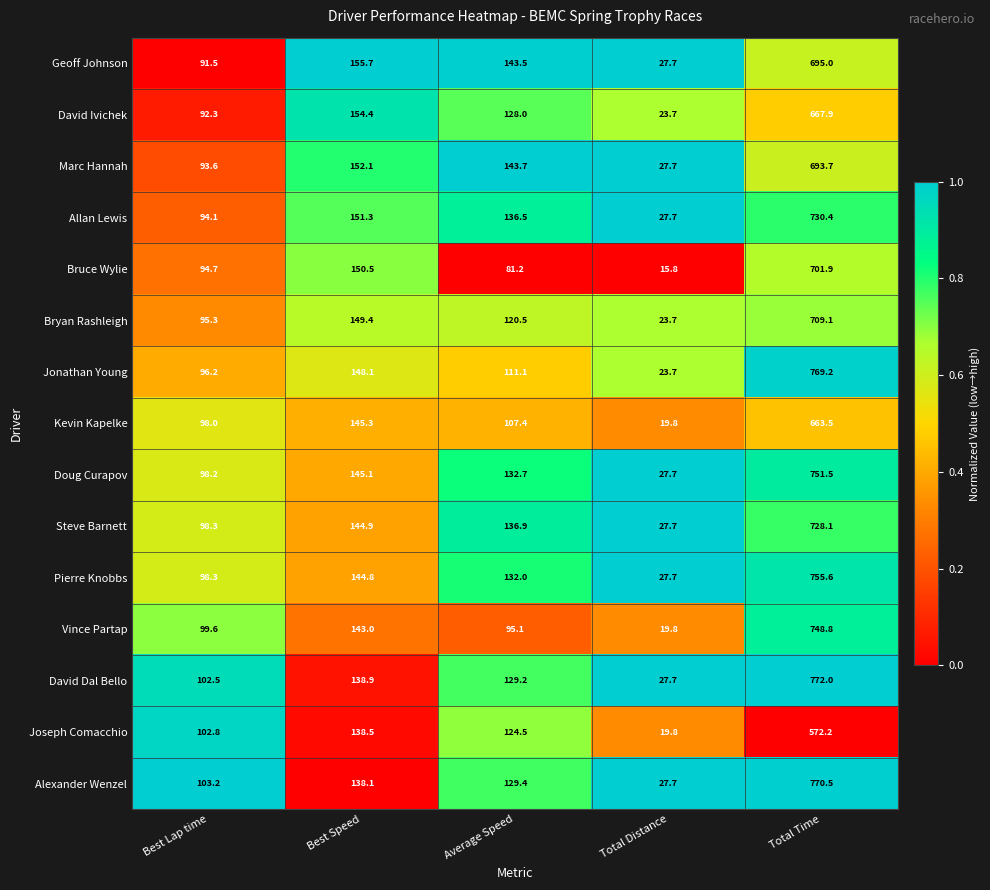

At Total Time, list the series in order from smallest to largest.

Joseph Comacchio, Kevin Kapelke, David Ivichek, Marc Hannah, Geoff Johnson, Bruce Wylie, Bryan Rashleigh, Steve Barnett, Allan Lewis, Vince Partap, Doug Curapov, Pierre Knobbs, Jonathan Young, Alexander Wenzel, David Dal Bello